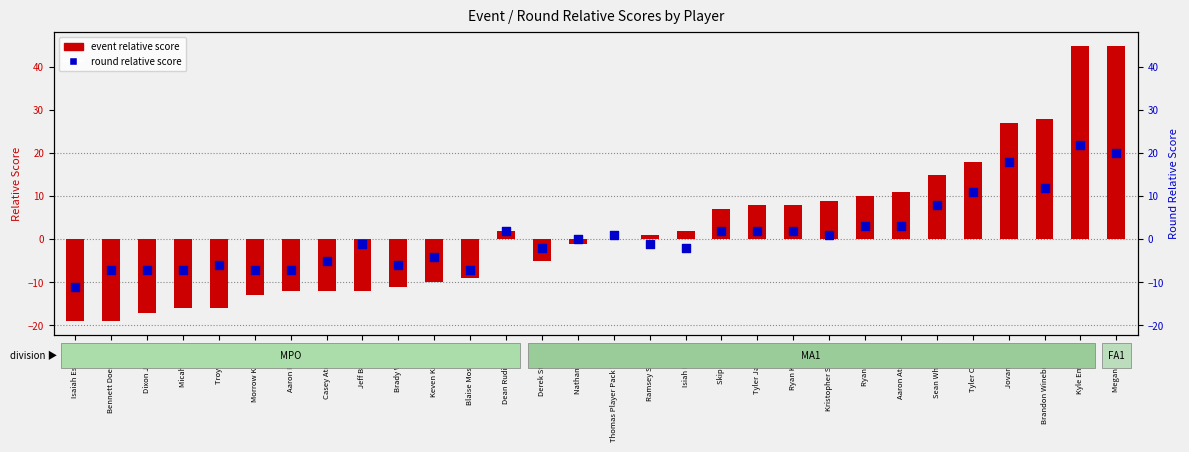

At how many categories does at least one series exceed 1?

14